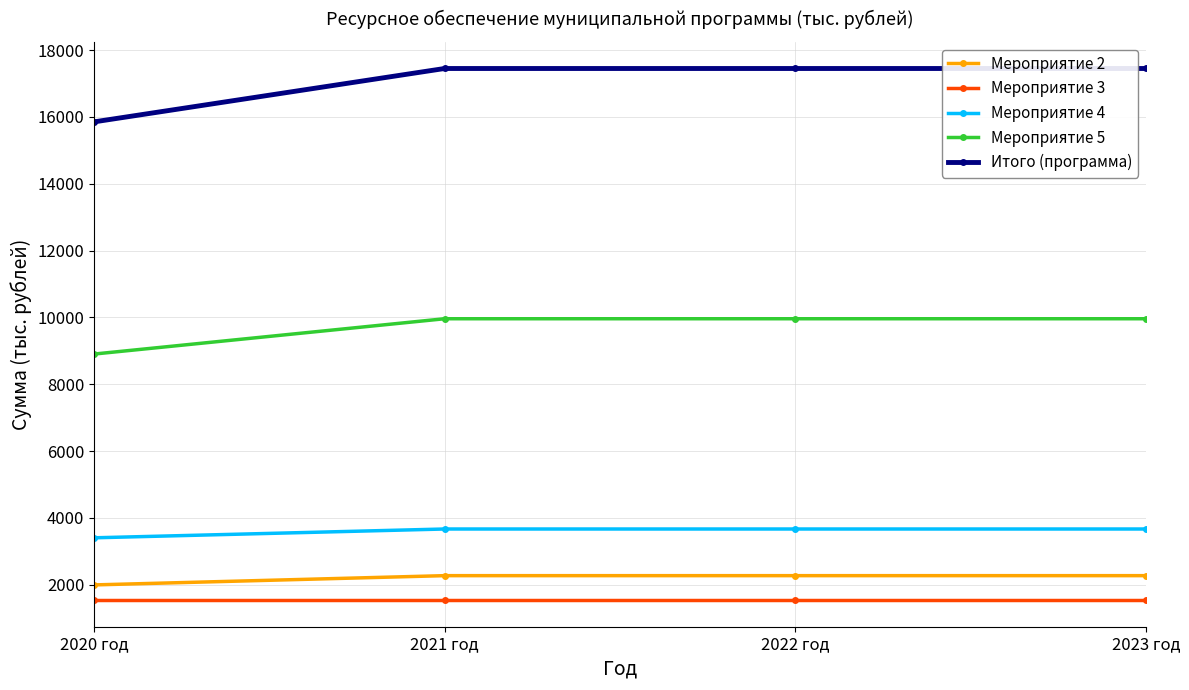

Reading right to left, transcribe all the data shown in this chart.

Мероприятие 2: 2274.8	2274.8	2274.8	1997.7
Мероприятие 3: 1542.1	1542.1	1542.1	1542.1
Мероприятие 4: 3670.6	3670.6	3670.6	3407.0
Мероприятие 5: 9961.7	9961.7	9961.7	8904.8
Итого (программа): 17449.2	17449.2	17449.2	15851.6